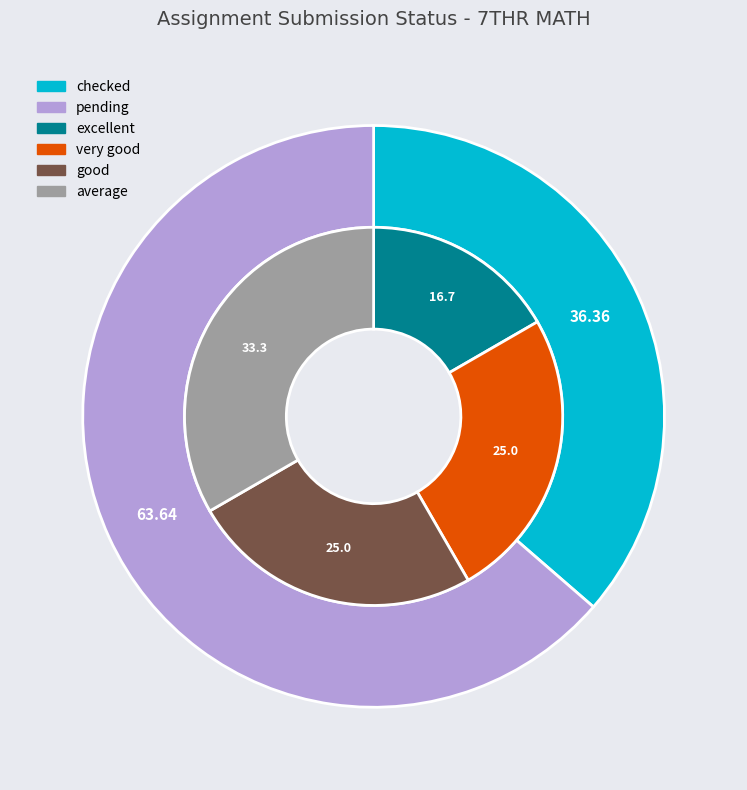

Is there any slice that represents more than half of the pie?

Yes